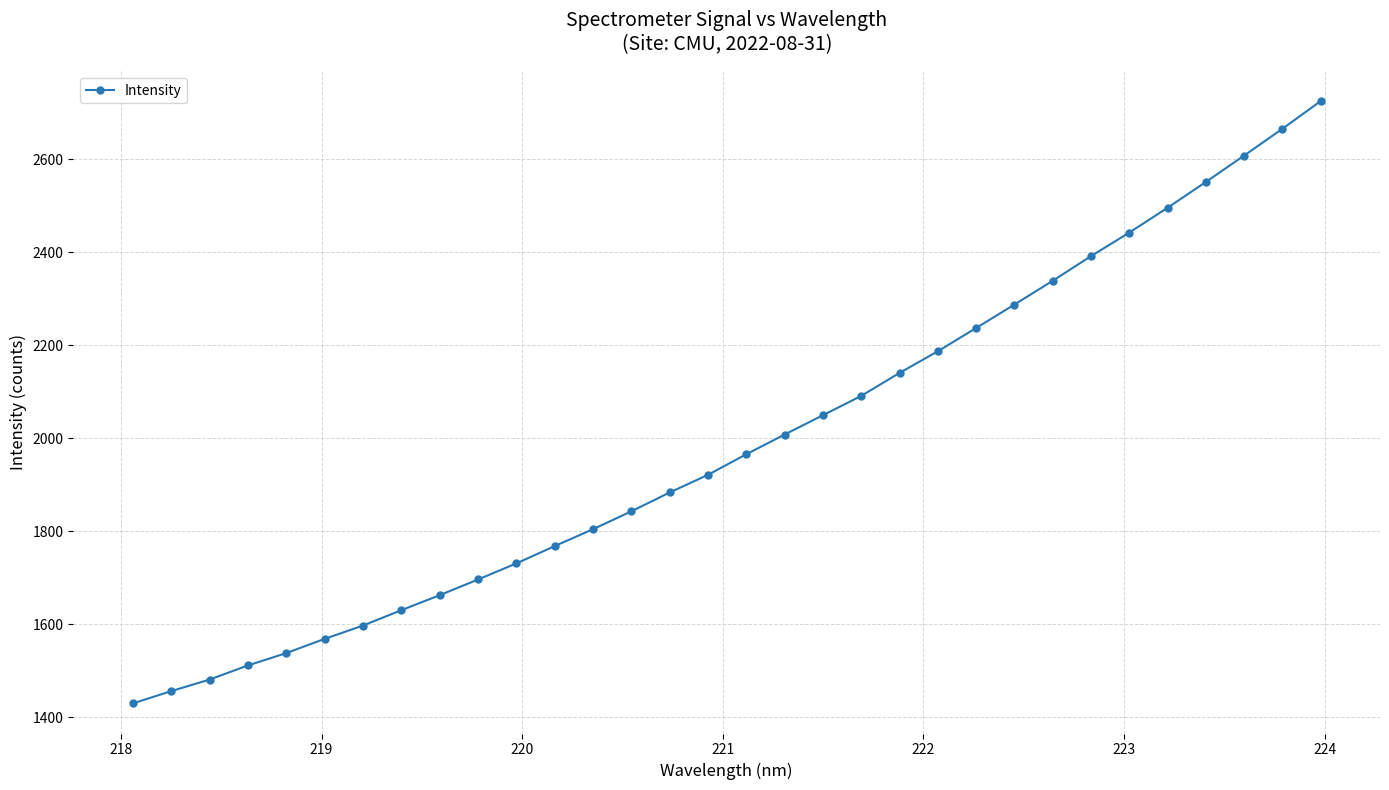

What is the minimum value shown in the chart?

1429.5